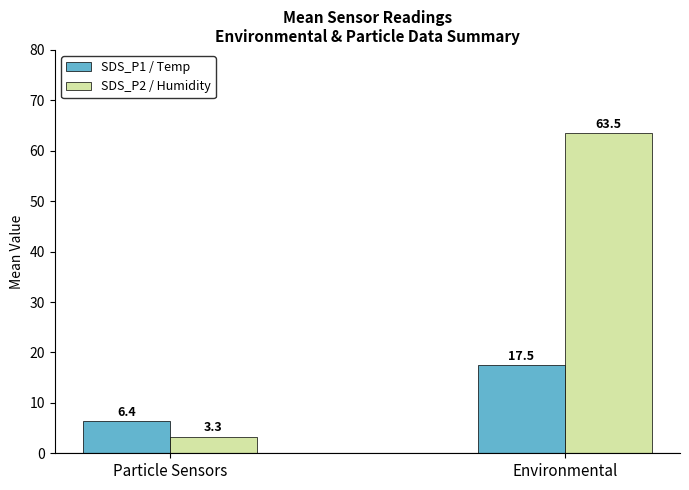

True or false: SDS_P1 / Temp has a value of 7.4 at Environmental.

False